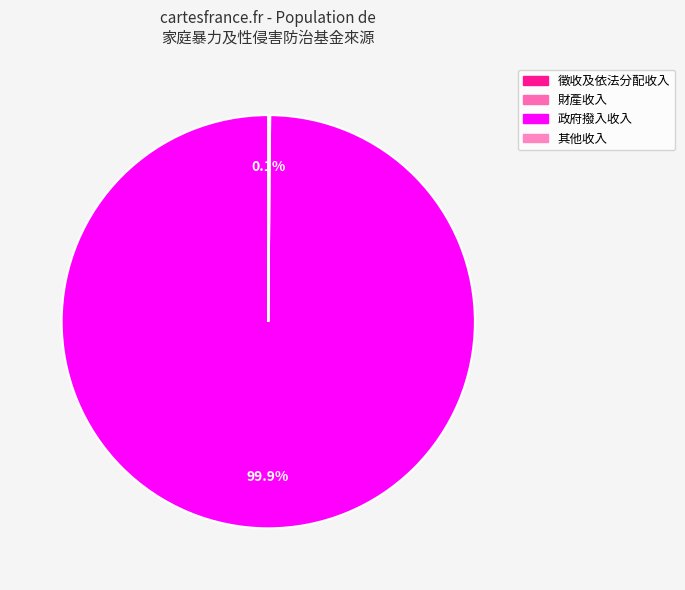

Which slice is the smallest?

財產收入